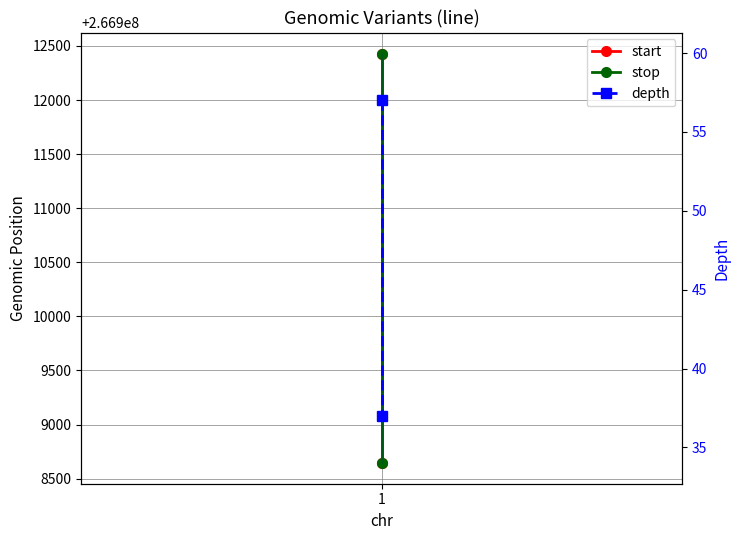

What is the average value of the stop series?

266910539